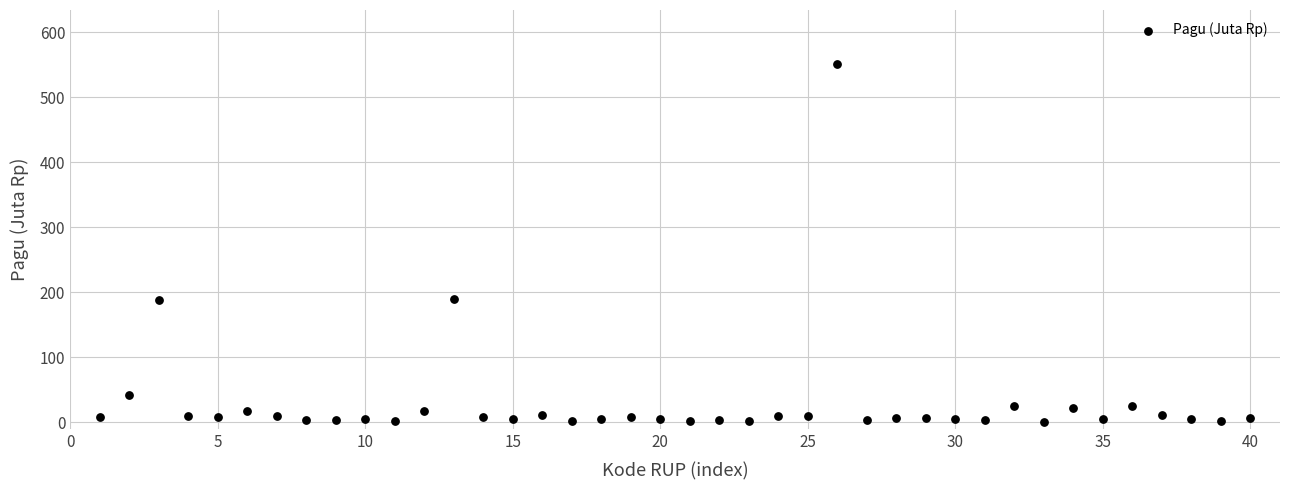

What is the range of Y values (max minus min)?

551.4